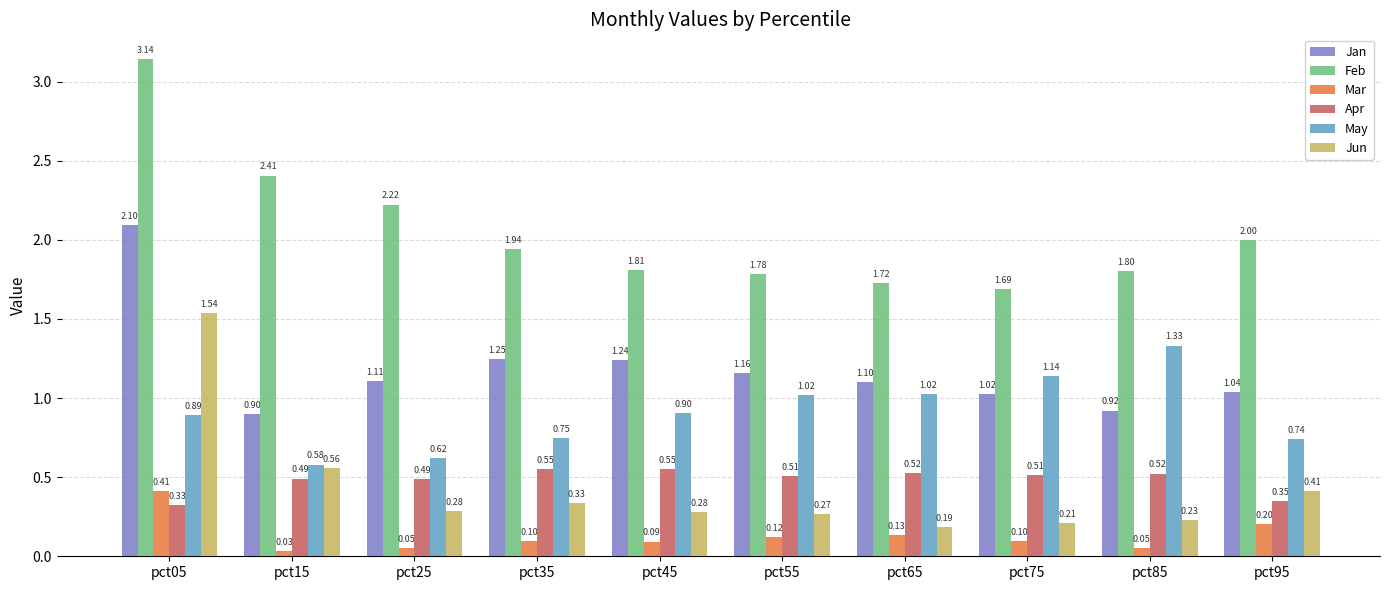

What is the maximum value for Jan?

2.1